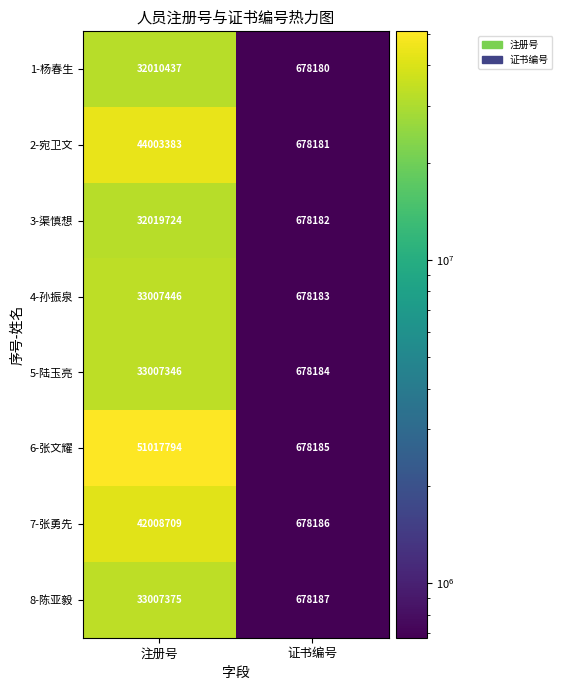

True or false: 1-杨春生 has a value of 678180 at 证书编号.

True